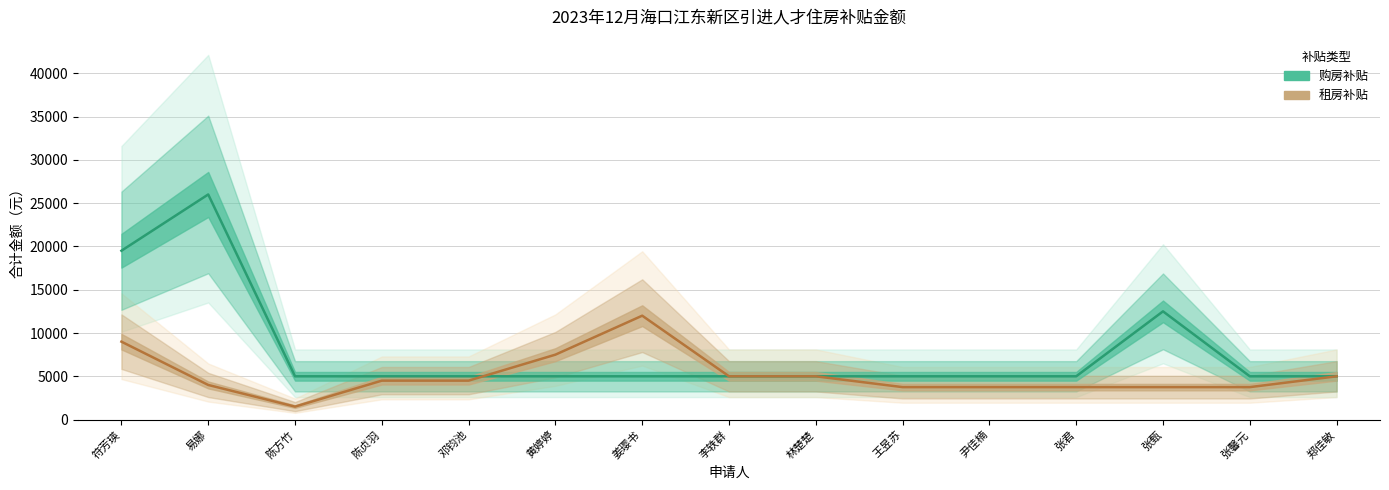

What is the value of the 租房补贴 point at the 2nd from the left?

4000